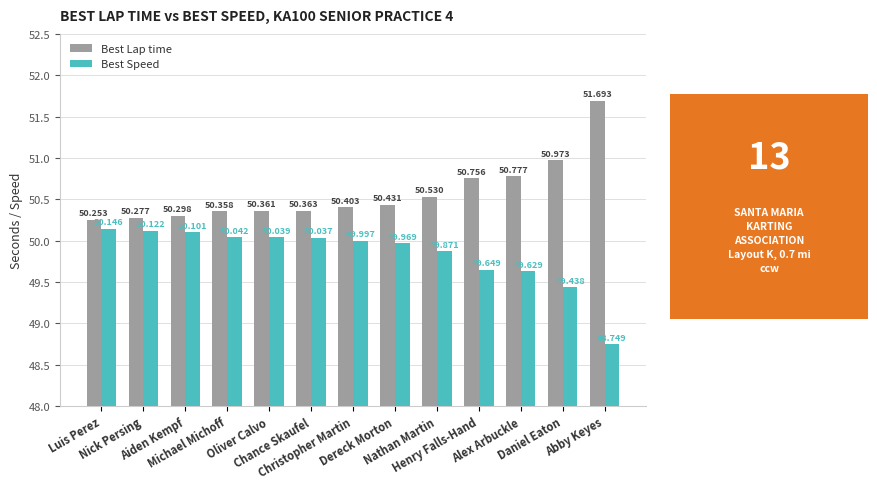

What are all the series names shown in the legend?

Best Lap time, Best Speed